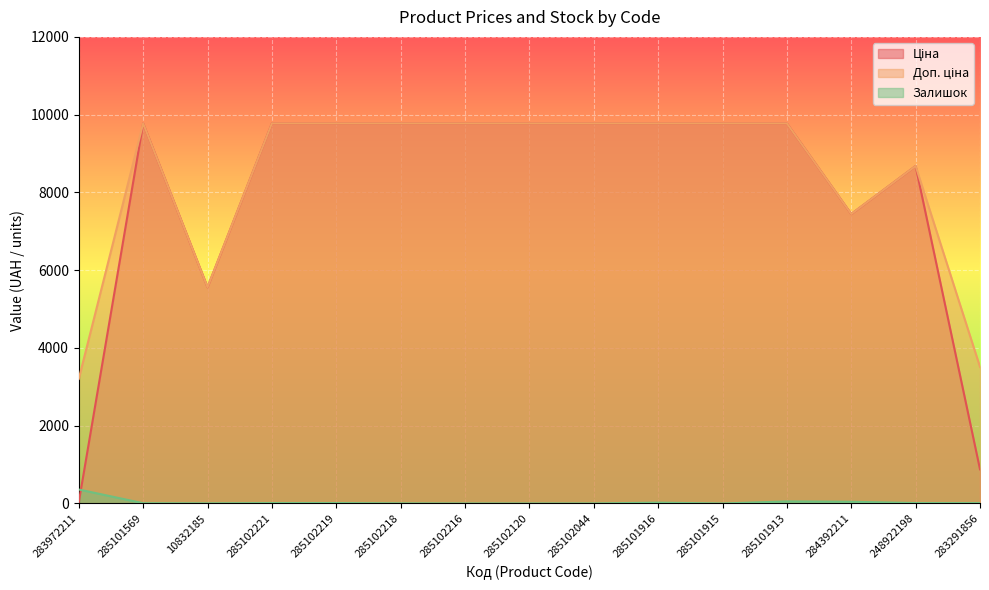

What is the sum of the Ціна values at 285102219 and 284392211?

17220.1